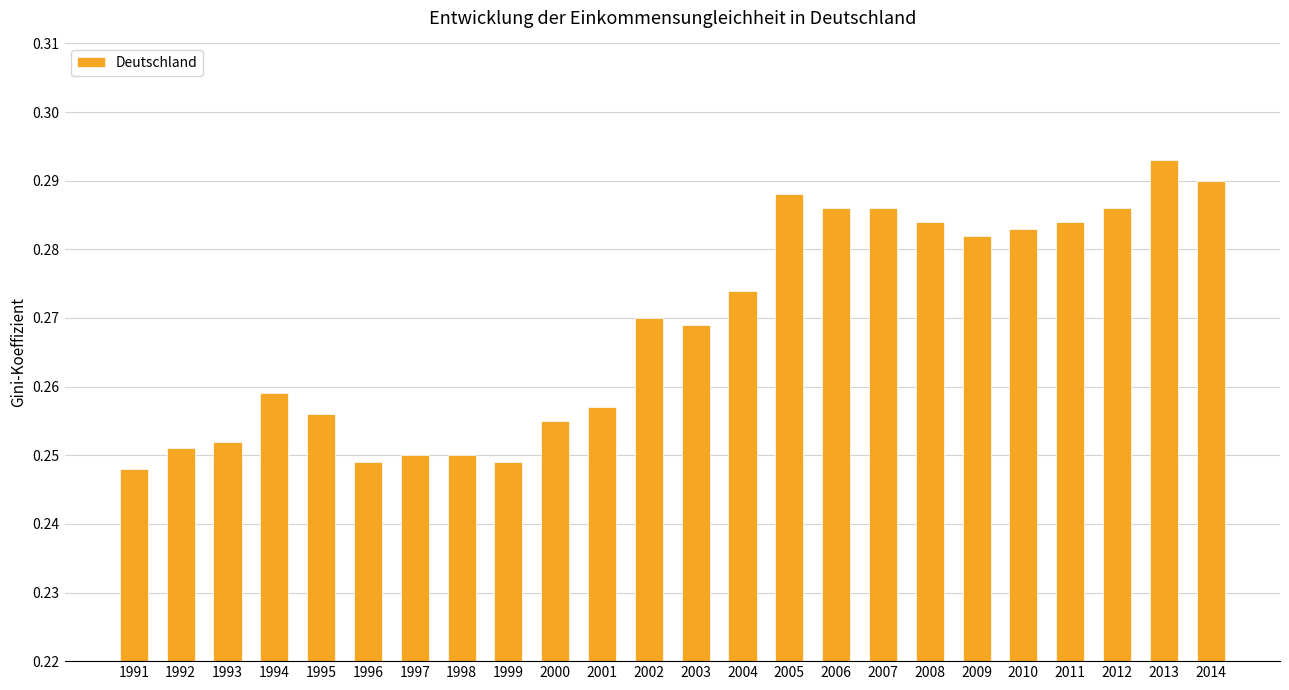

Which label corresponds to the largest value in the chart?

2013